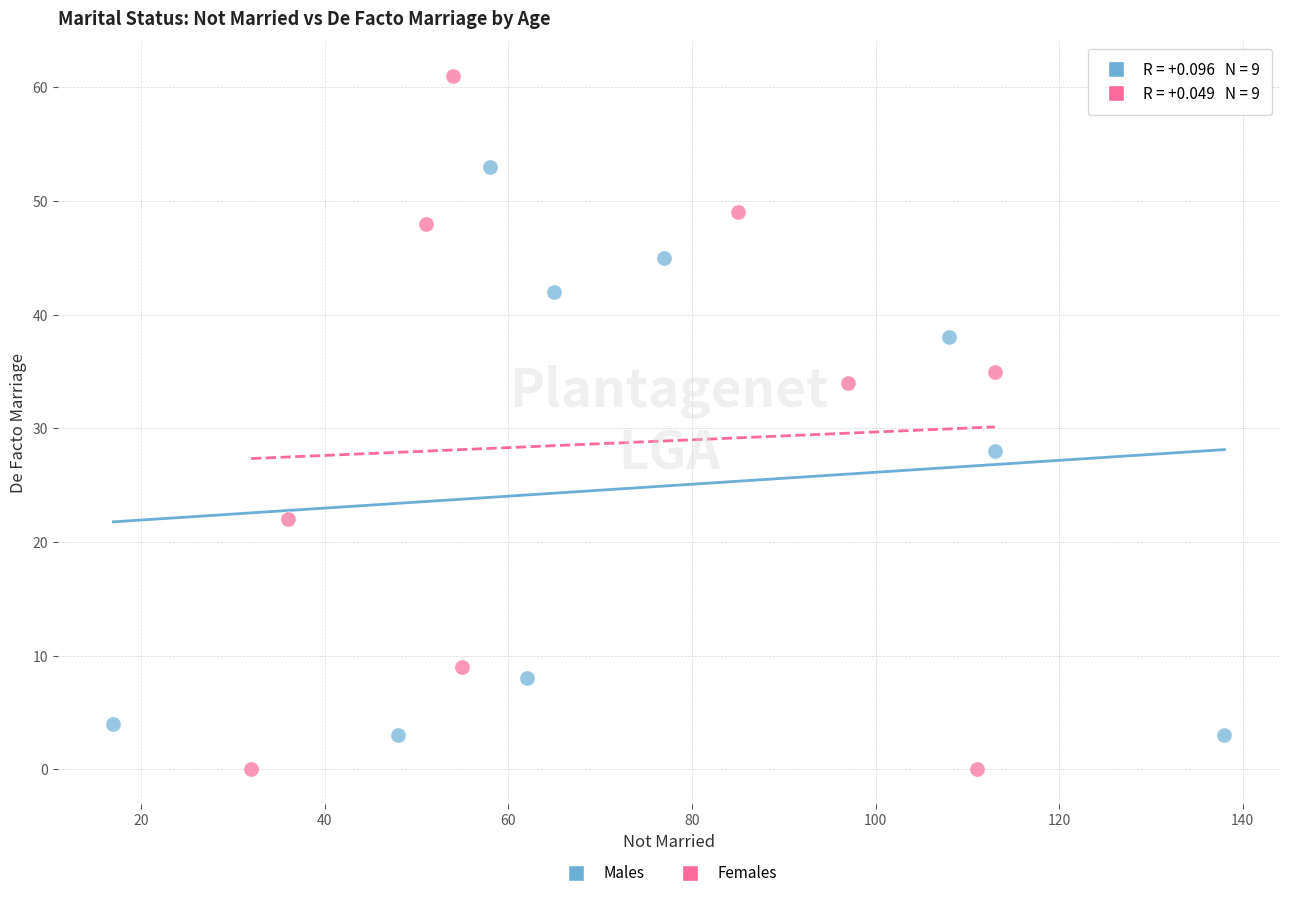

Which series has the largest Y range (max minus min)?

Females